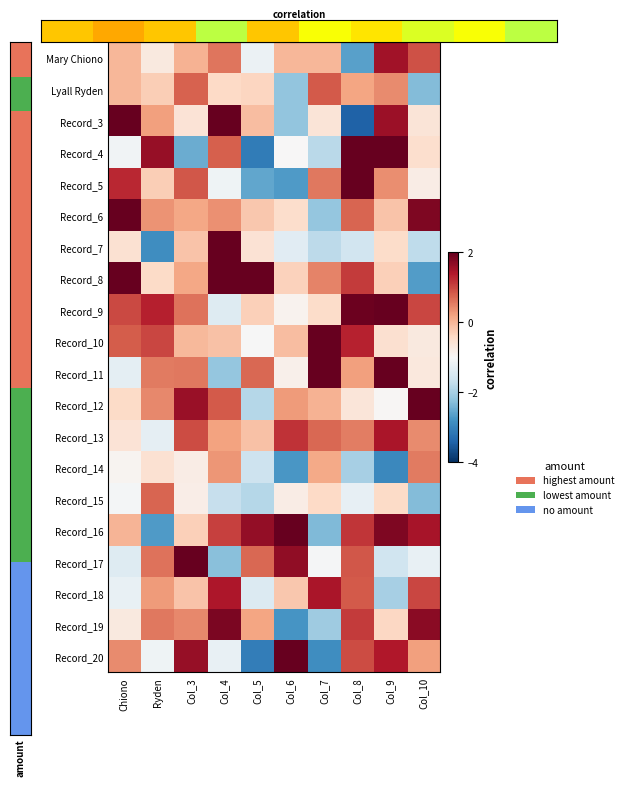

Which series has the widest spread of values?

Record_3